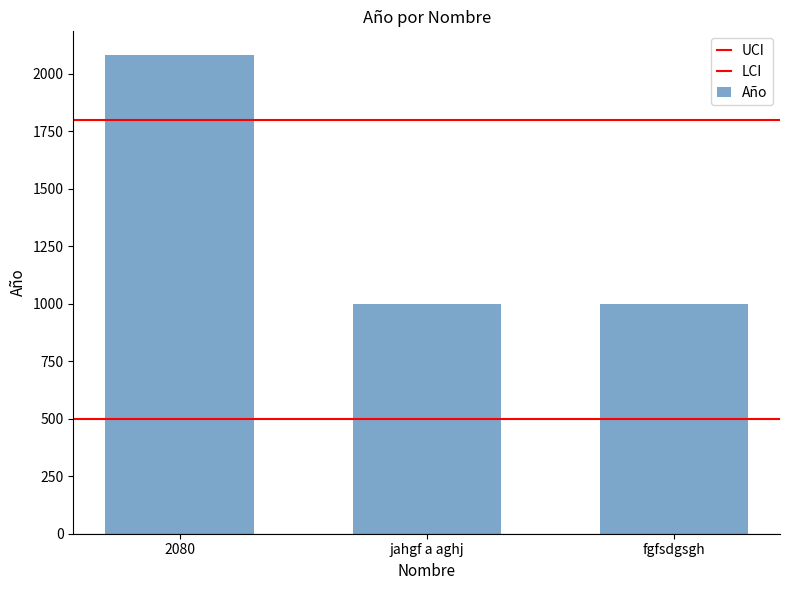

Reading left to right, extract all data points from this chart.

2080	1000	1000